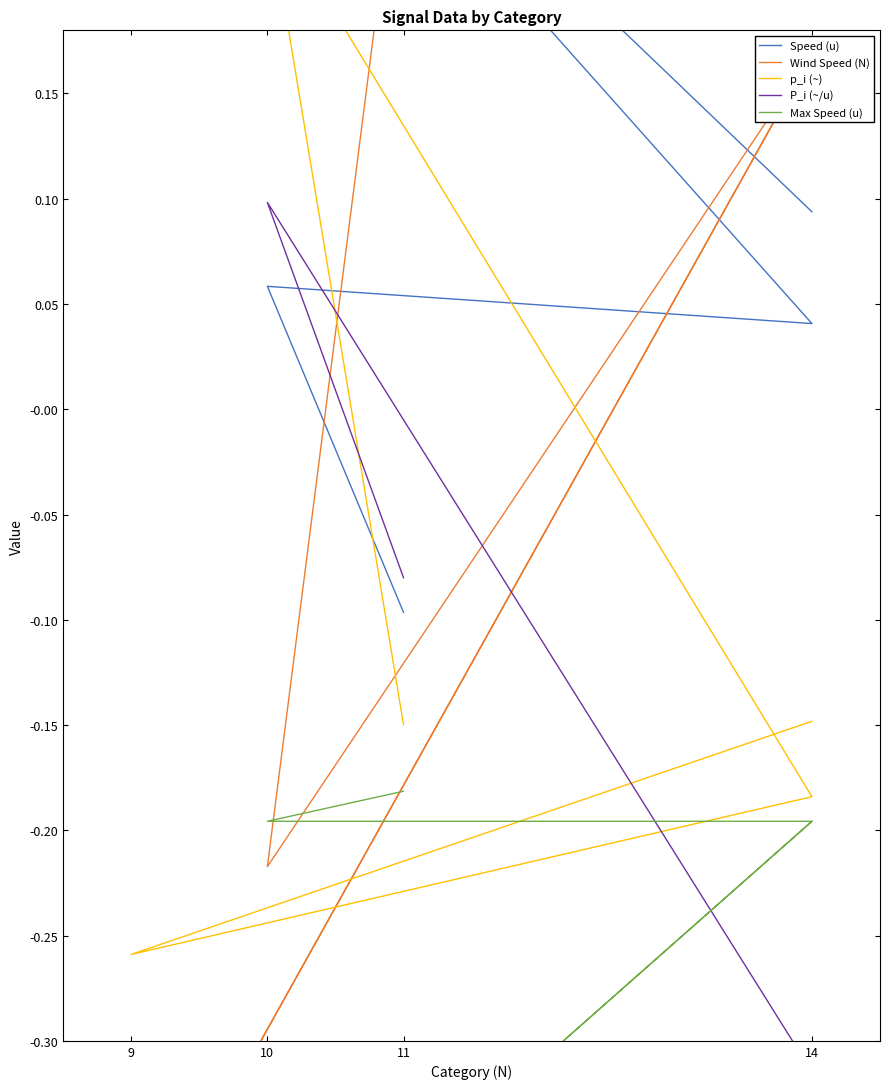

What is the difference between the maximum and minimum values in the P_i (~/u) series?

0.5